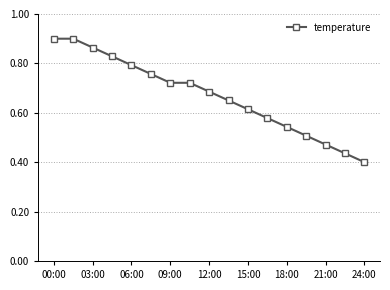

What is the sum of all values?

11.4